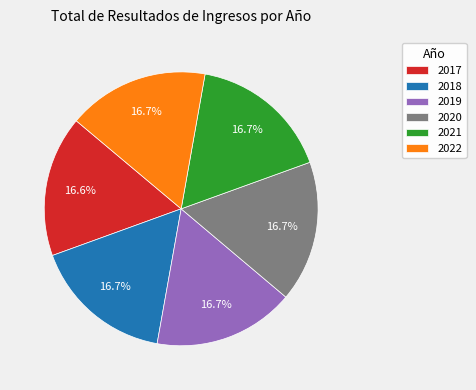

What is the ratio of the value at 2019 to the value at 2017?

1.0